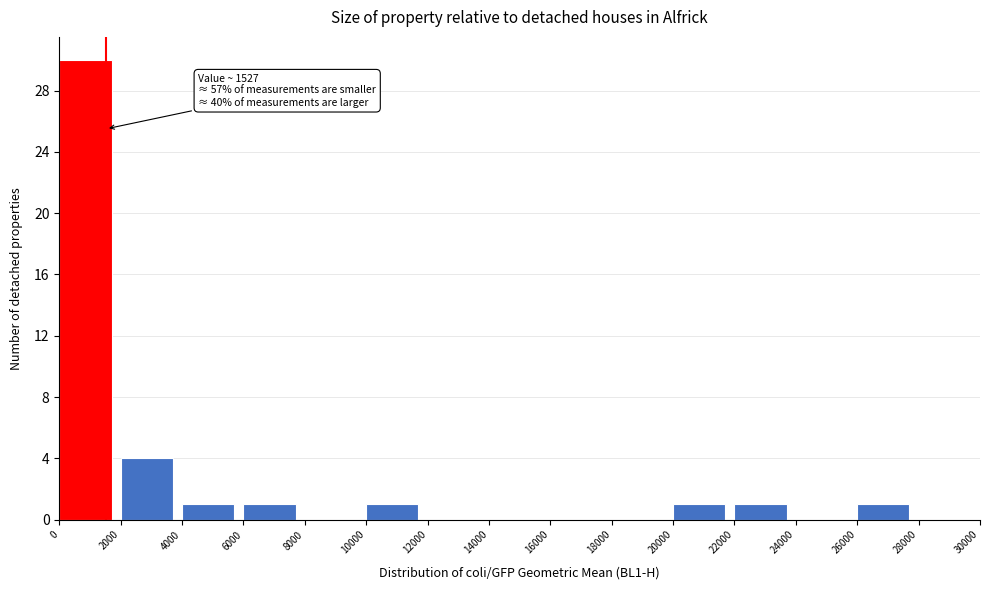

Which range on the x-axis has the tallest bar?

0 to 2000